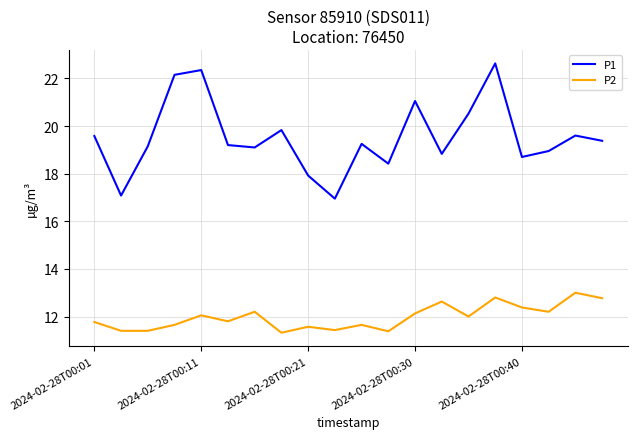

What is the smallest value displayed?

11.3